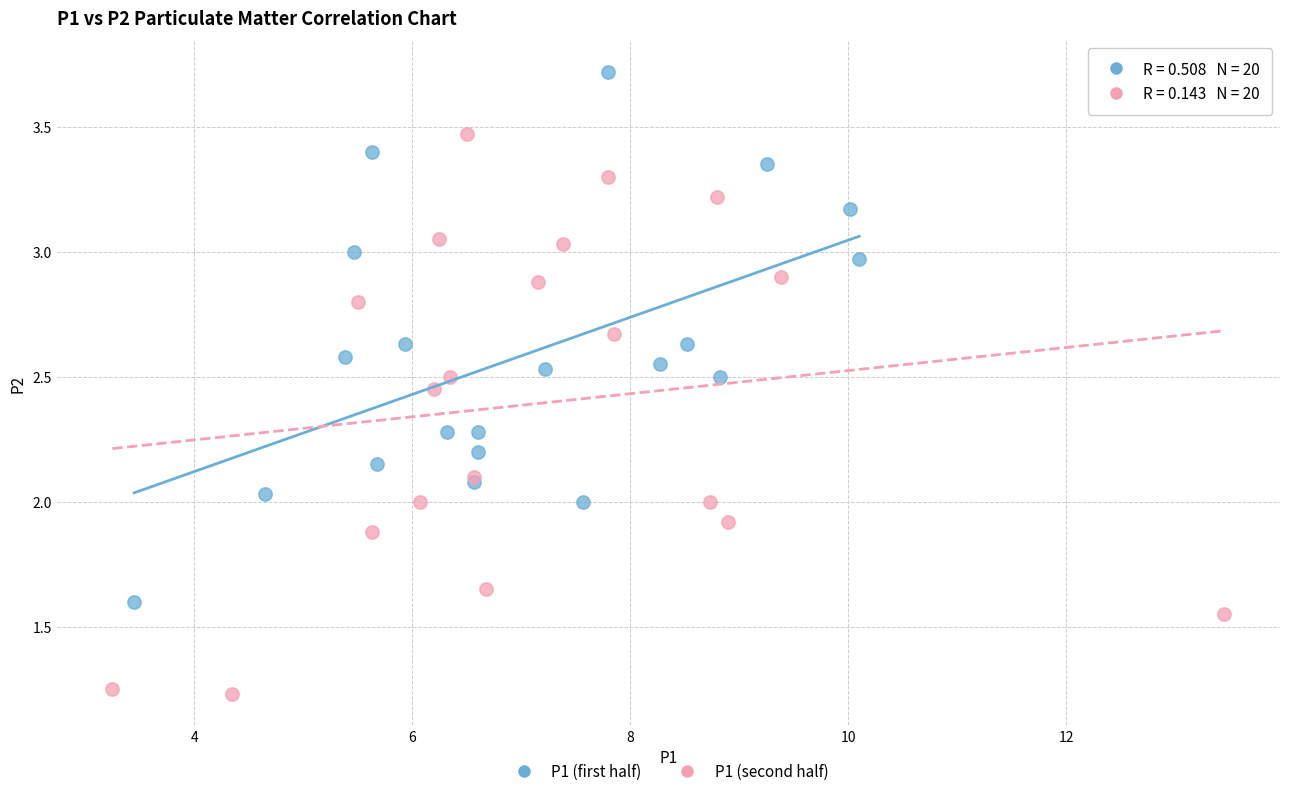

Which series contains the lowest Y value?

P1 (second half)